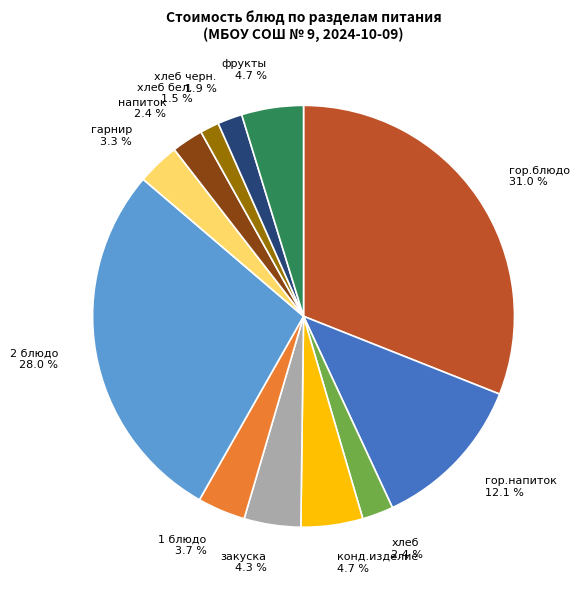

Count the number of slices in the pie.

12